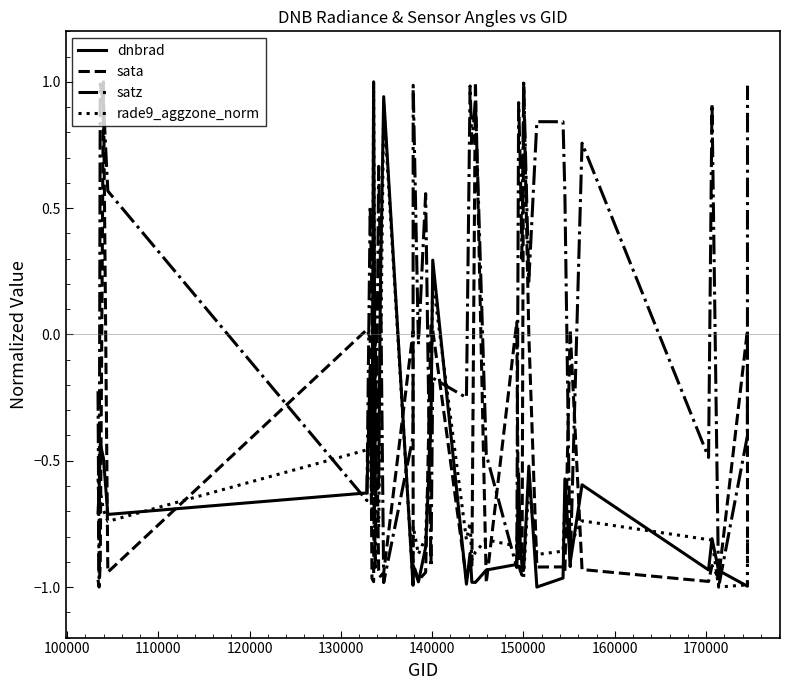

After their last crossing, which series has the higher values: rade9_aggzone_norm or sata?

rade9_aggzone_norm